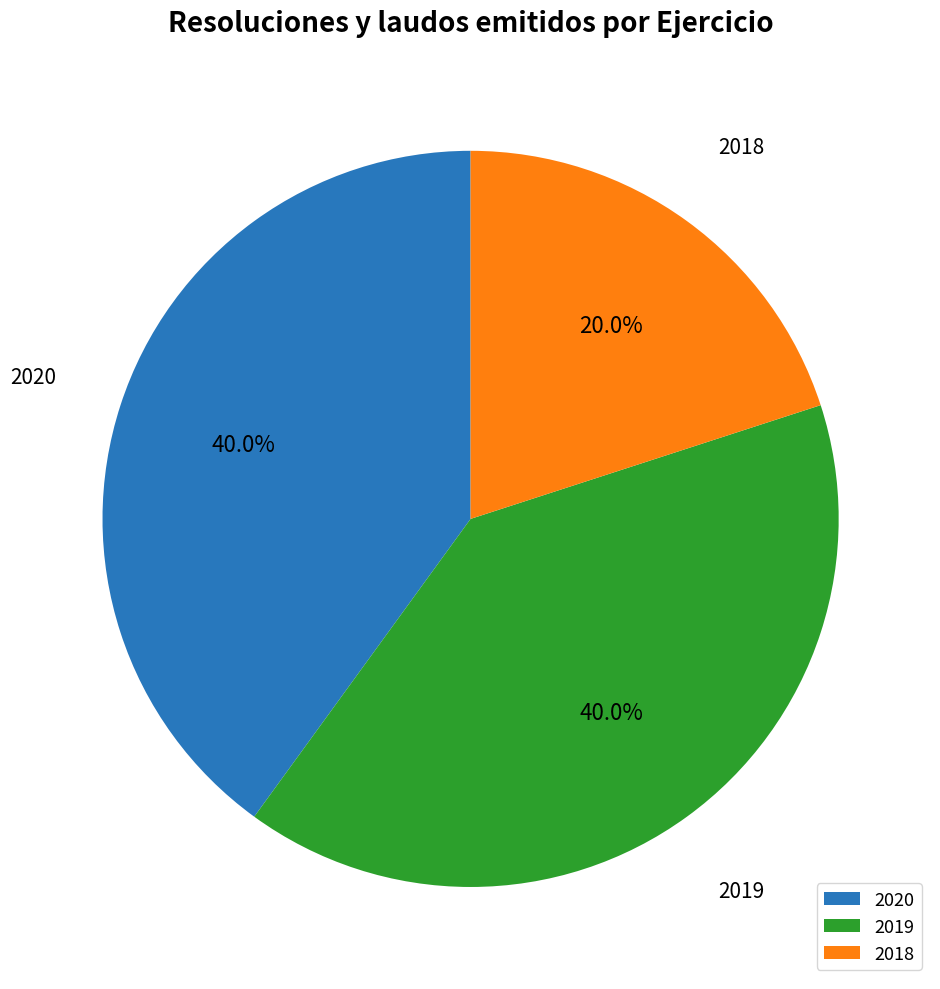

How many slices are in this pie chart?

3